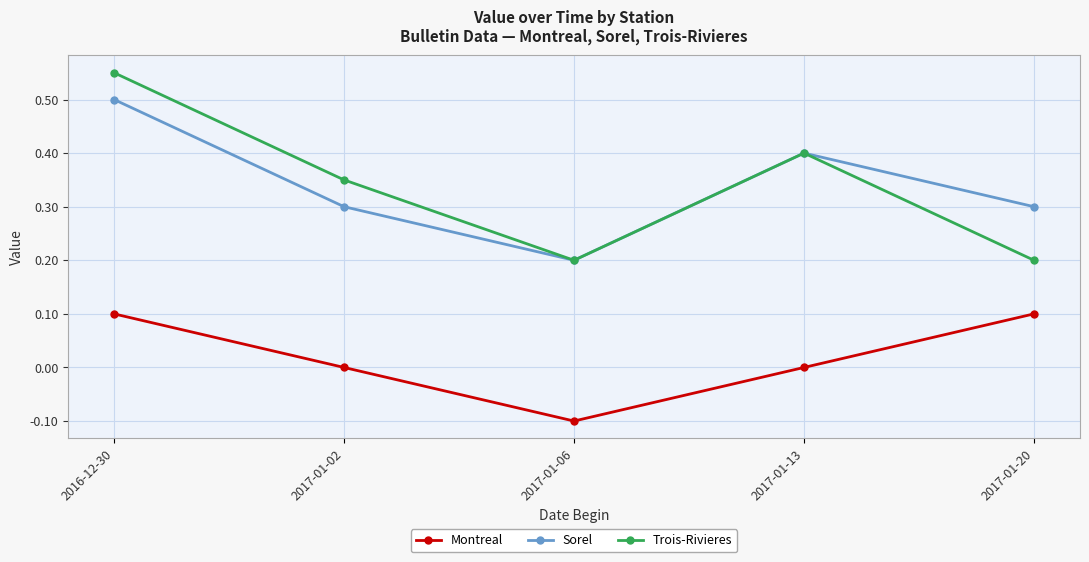

True or false: Montreal and Sorel cross at least once.

False